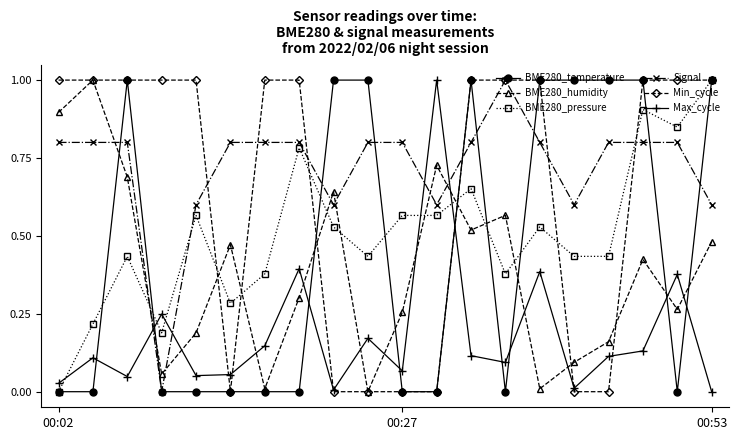

What is the highest value of the Min_cycle series?

1.0